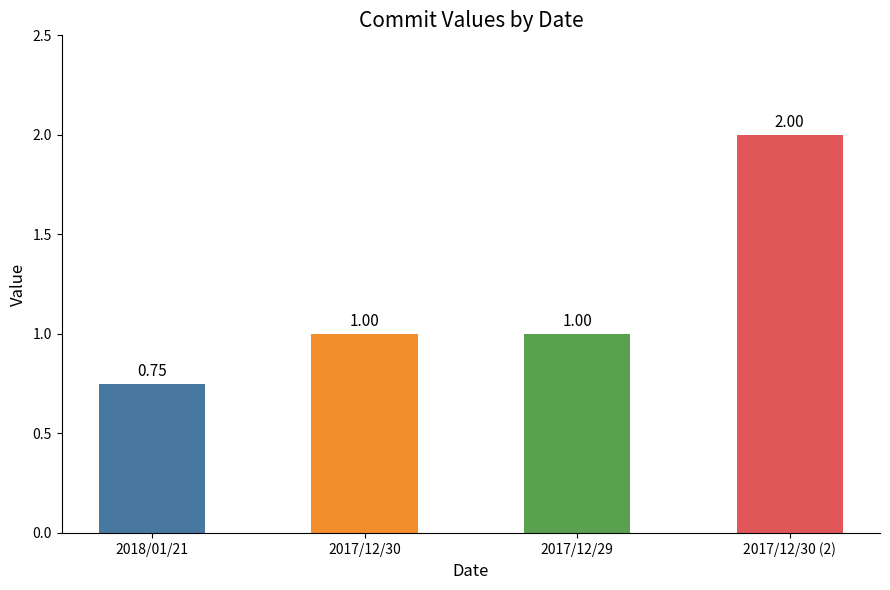

What is the sum of the values at 2017/12/30 (2) and 2017/12/29?

3.0